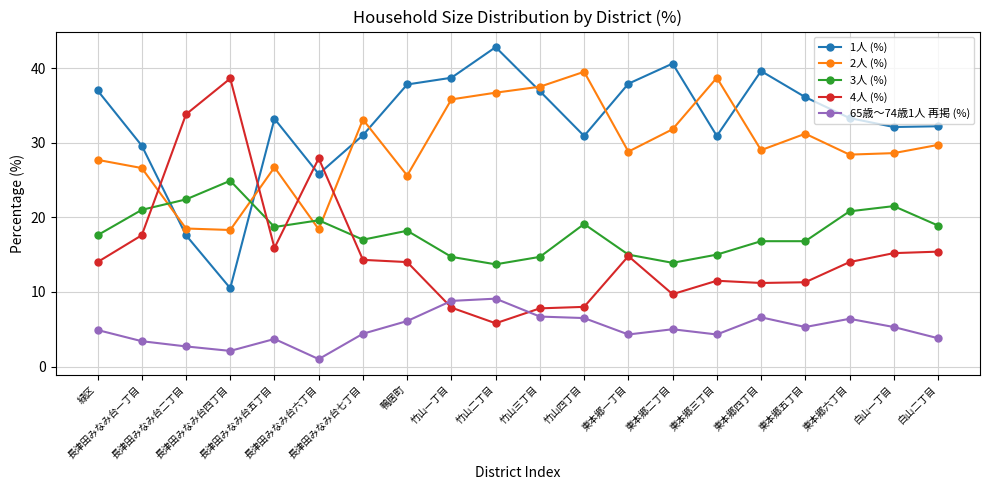

How many data points in 1人 (%) are less than 33?

9